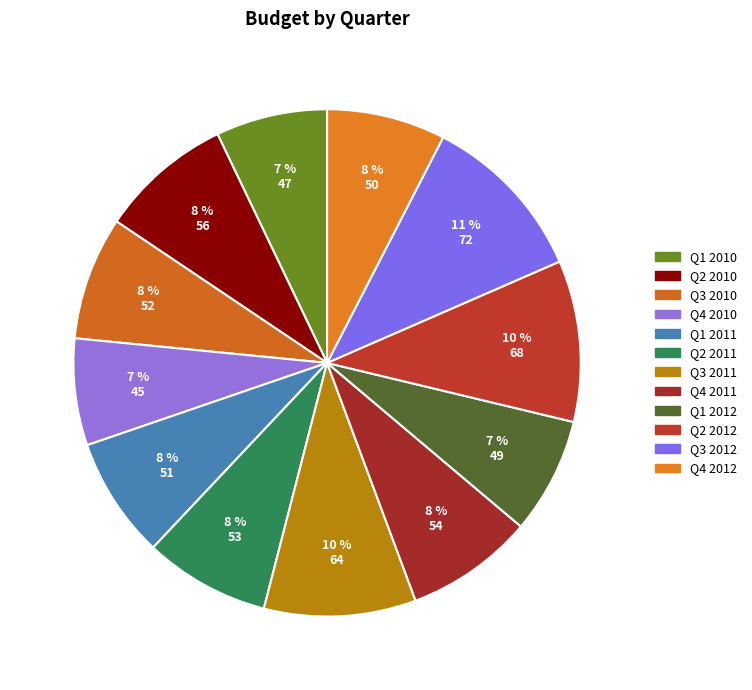

Which slice is the largest?

Q3 2012